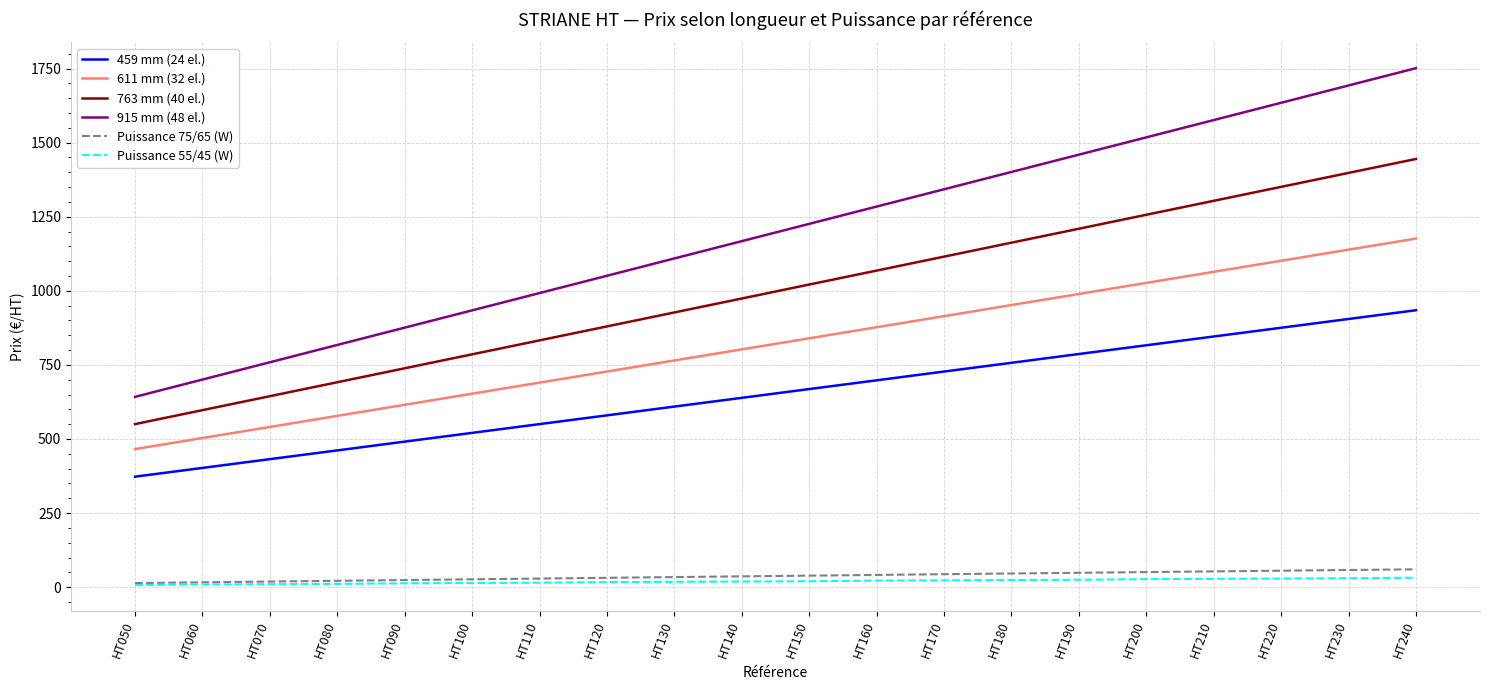

Is it true that Puissance 55/45 (W) equals 15.0 at HT110?

True